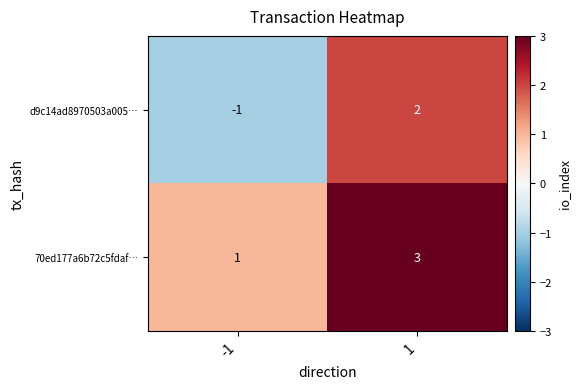

What is the maximum value for 70ed177a6b72c5fdaf…?

3